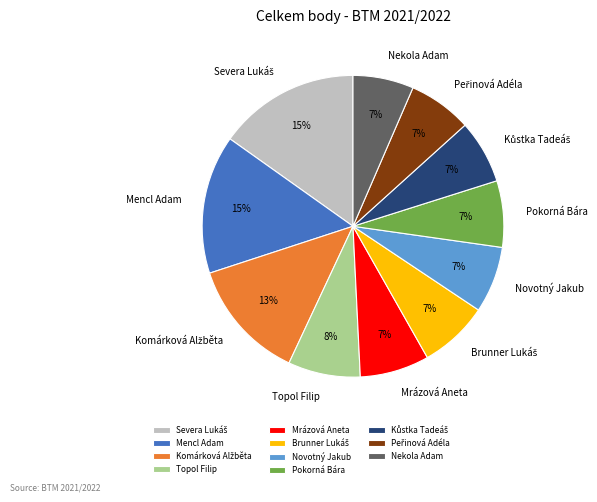

Between Pokorná Bára and Topol Filip, which is larger?

Topol Filip